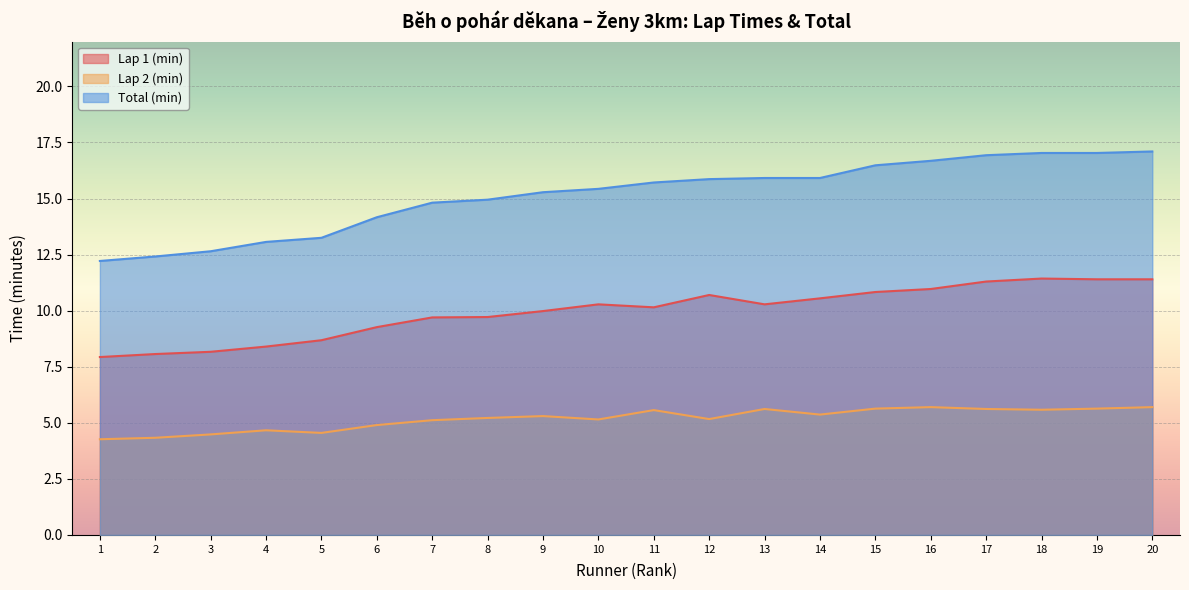

Reading left to right, what are all the values shown in this chart?

Lap 1 (min): 7.9	8.1	8.2	8.4	8.7	9.3	9.7	9.7	10.0	10.3	10.2	10.7	10.3	10.6	10.8	11.0	11.3	11.4	11.4	11.4
Lap 2 (min): 4.3	4.3	4.5	4.7	4.5	4.9	5.1	5.2	5.3	5.2	5.6	5.2	5.6	5.4	5.6	5.7	5.6	5.6	5.6	5.7
Total (min): 12.2	12.4	12.7	13.1	13.2	14.2	14.8	14.9	15.3	15.4	15.7	15.9	15.9	15.9	16.5	16.7	16.9	17.0	17.0	17.1